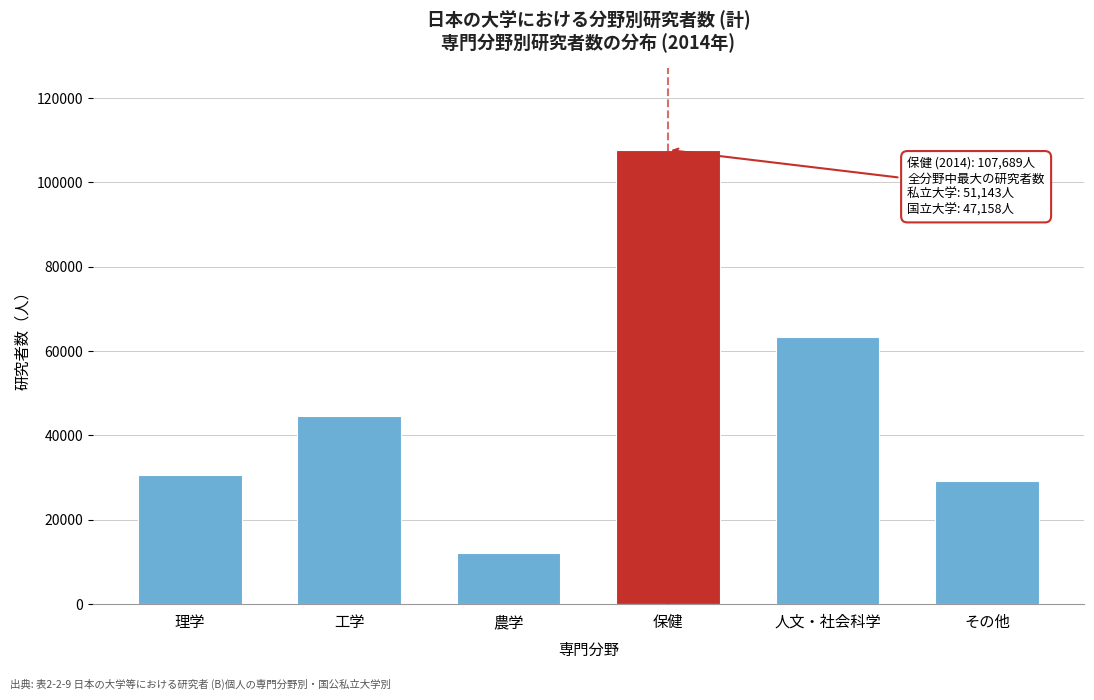

Reading right to left, extract all data points from this chart.

29213	63222	107689	12059	44560	30606